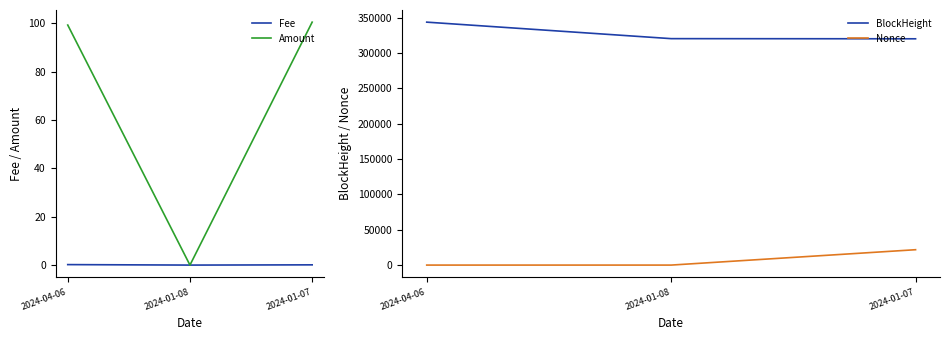

List the labels in order of BlockHeight value, smallest first.

2024-01-07, 2024-01-08, 2024-04-06